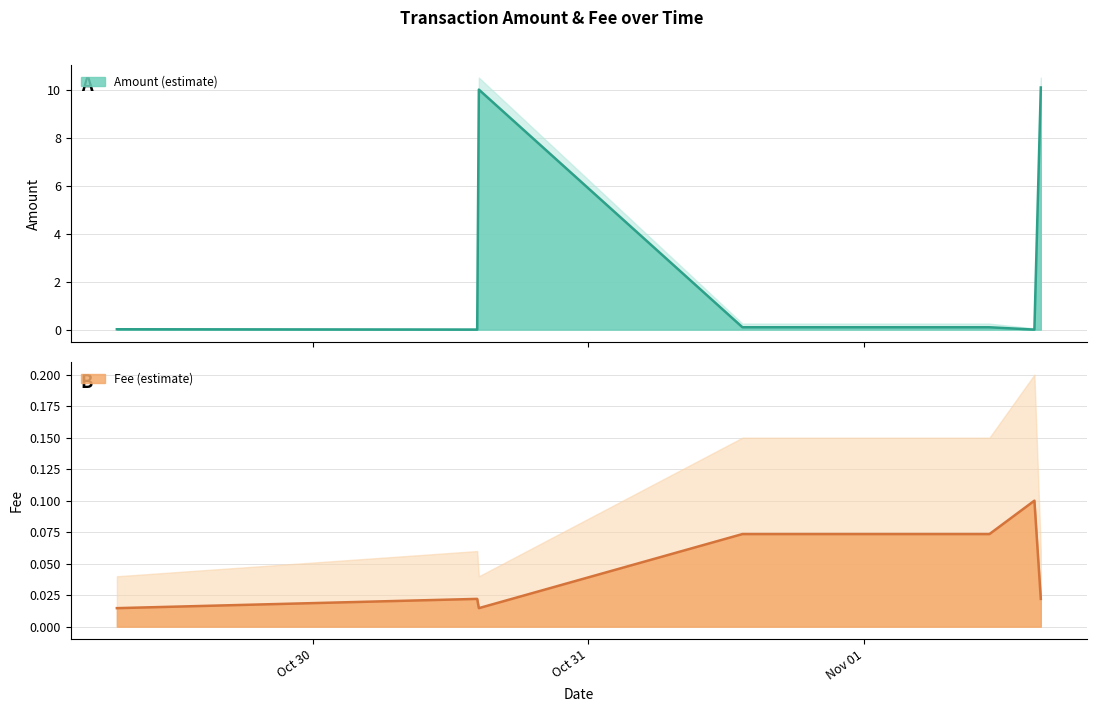

How many values in Amount are above zero?

5